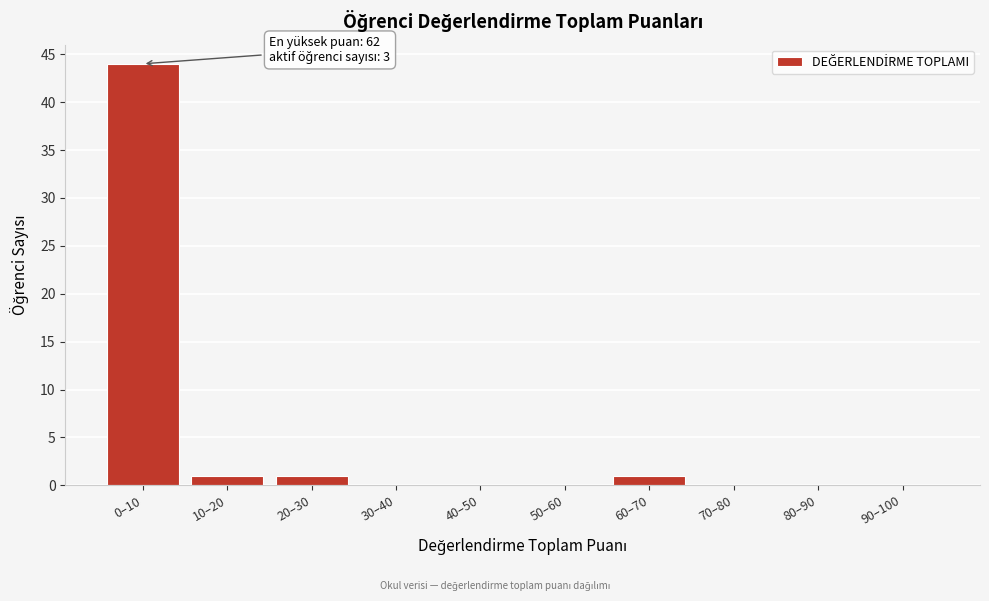

Reading left to right, transcribe all the data shown in this chart.

0–10=44	10–20=1	20–30=1	30–40=0	40–50=0	50–60=0	60–70=1	70–80=0	80–90=0	90–100=0